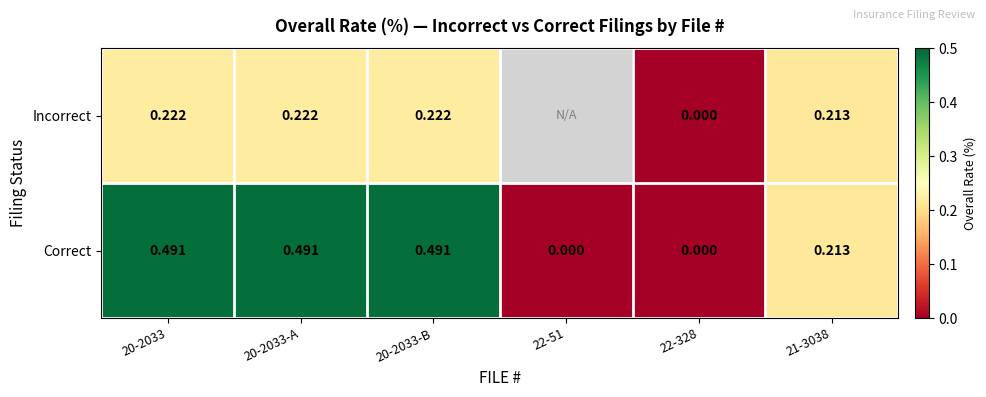

Which has a higher value, 22-51 or 21-3038?

21-3038